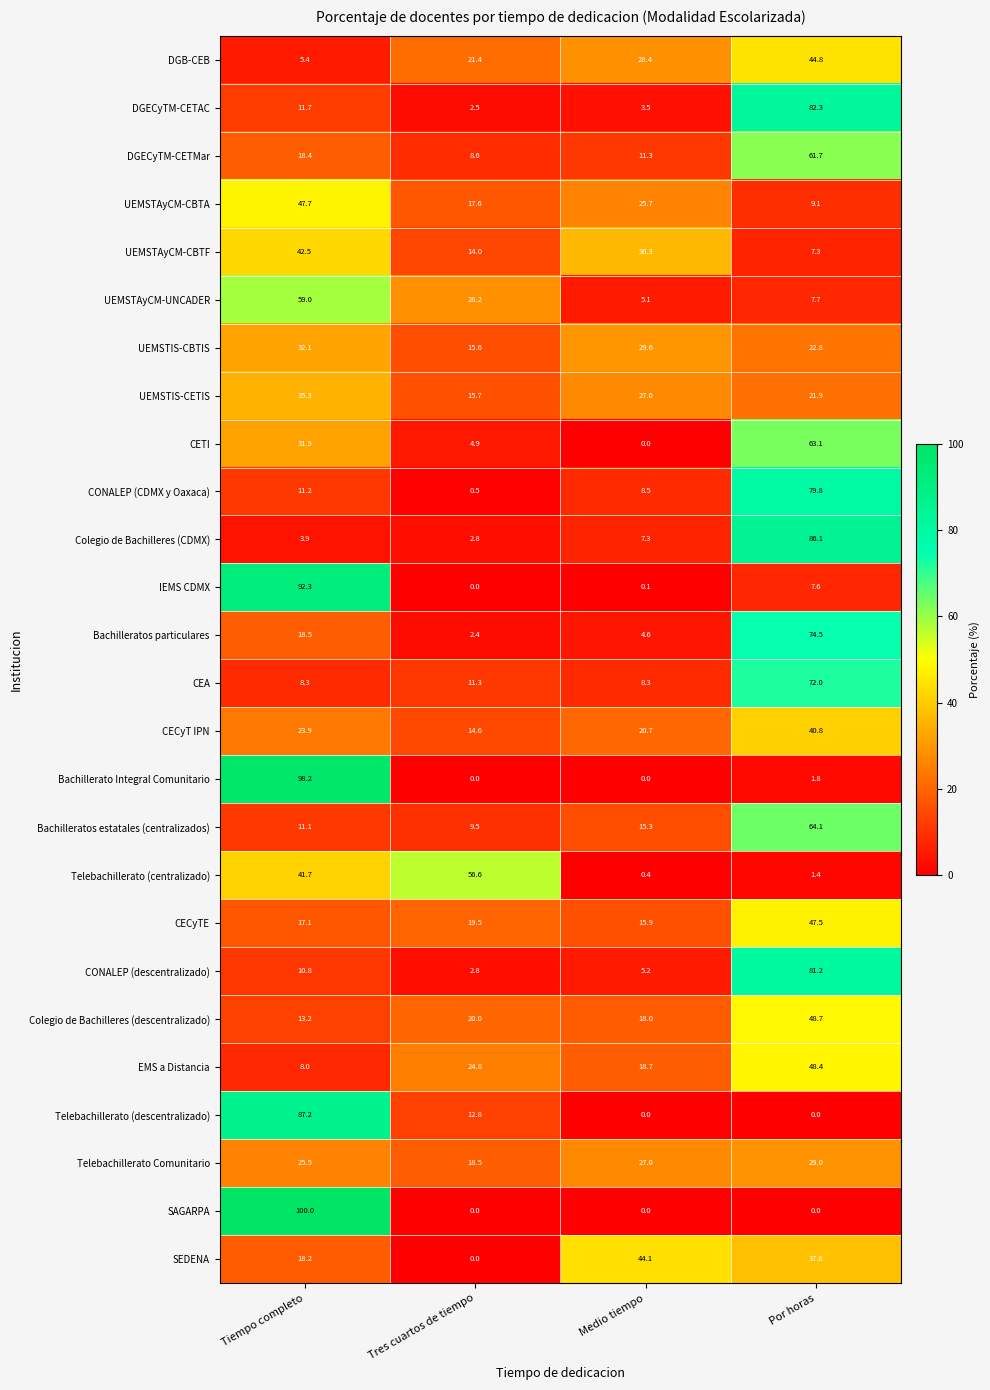

At how many categories does at least one series exceed 93?

1